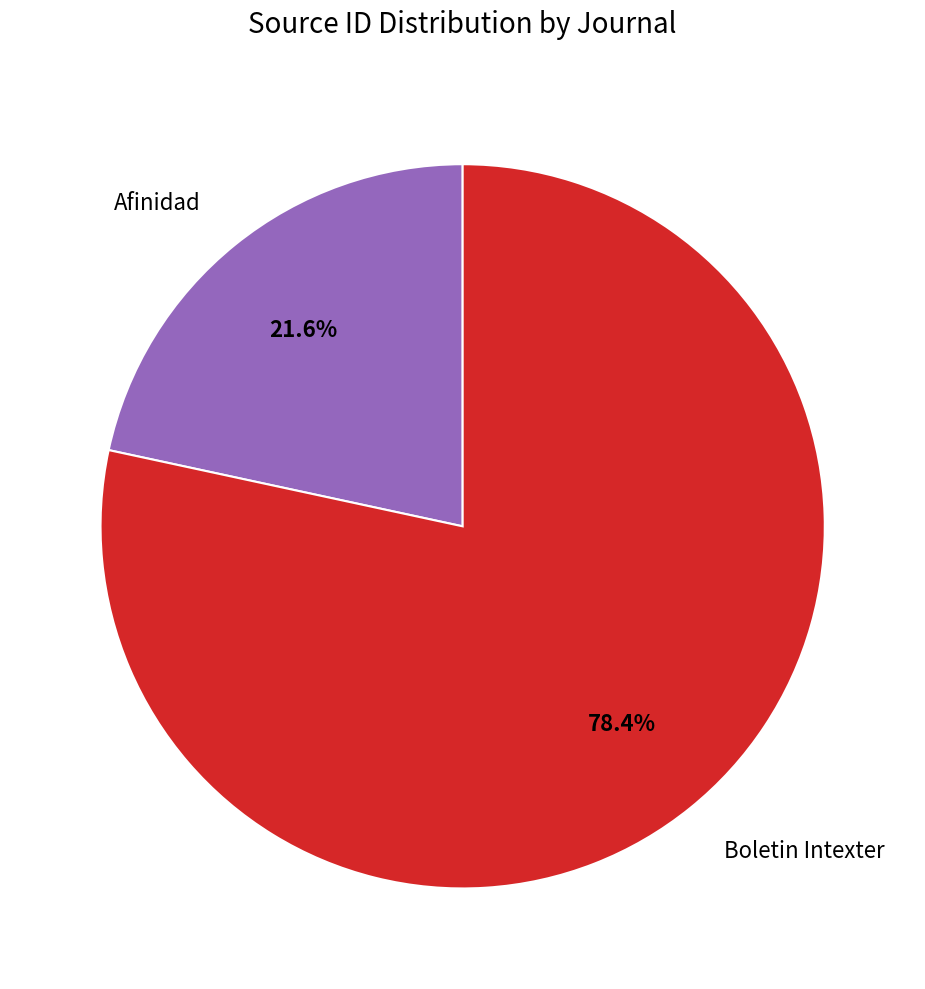

To the nearest percent, what is the average slice percentage?

50%